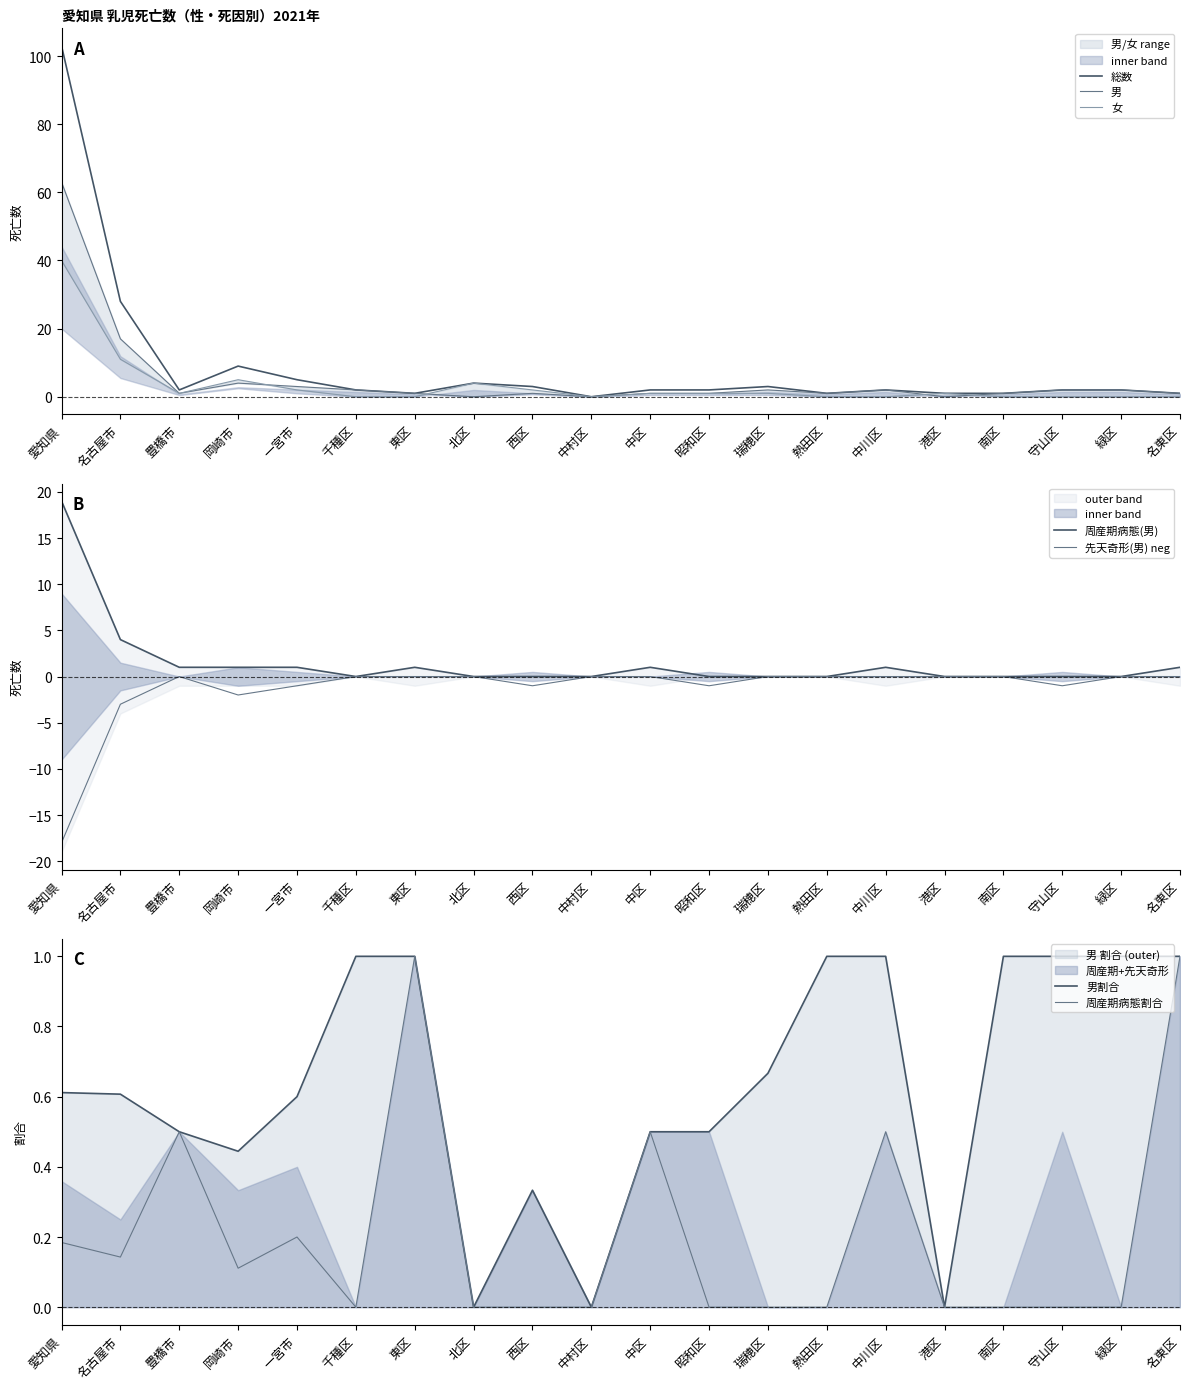

Is the value of 周産期病態(男) at 中区 greater than the value of 女 at 守山区?

Yes